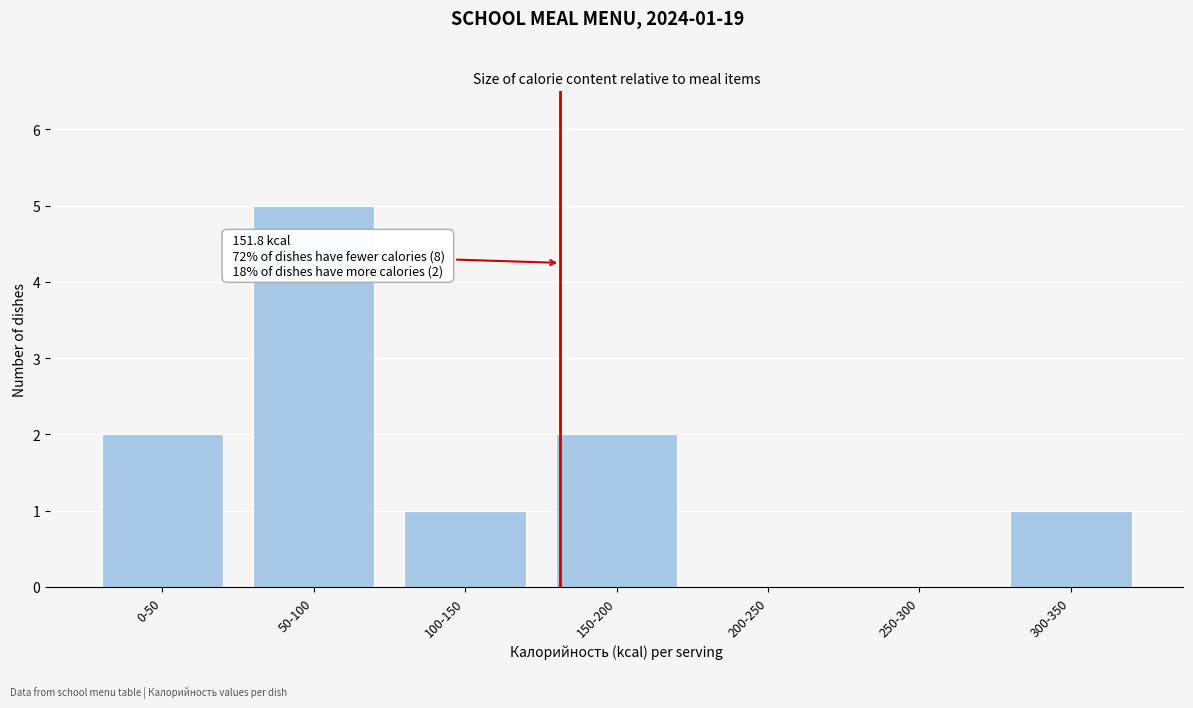

Reading right to left, list all the values displayed in this chart.

300-350=1	250-300=0	200-250=0	150-200=2	100-150=1	50-100=5	0-50=2